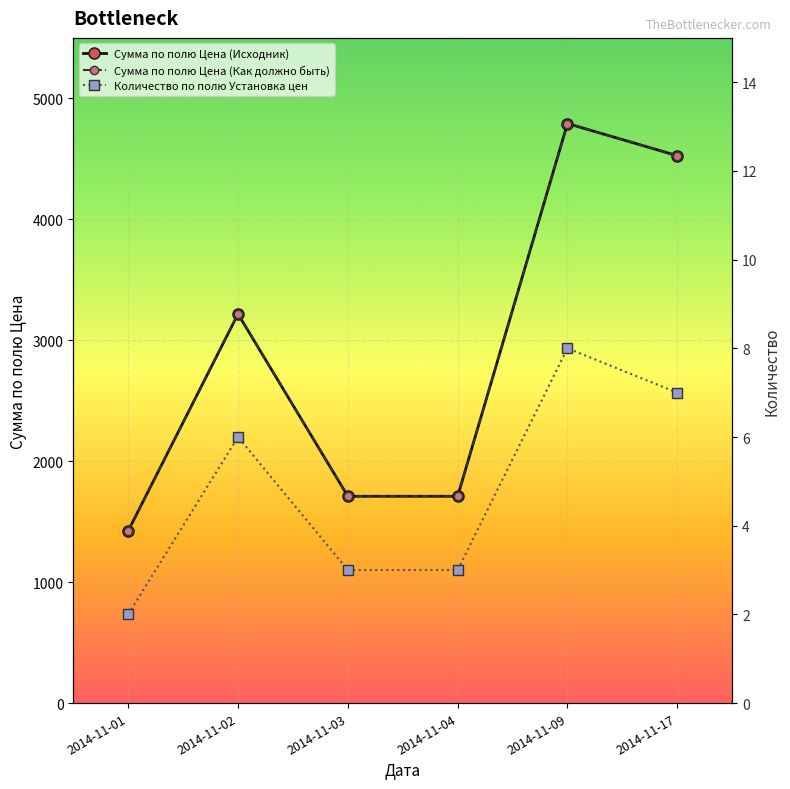

Rank the categories by Сумма по полю Цена (Исходник) value from highest to lowest.

2014-11-09, 2014-11-17, 2014-11-02, 2014-11-03, 2014-11-04, 2014-11-01